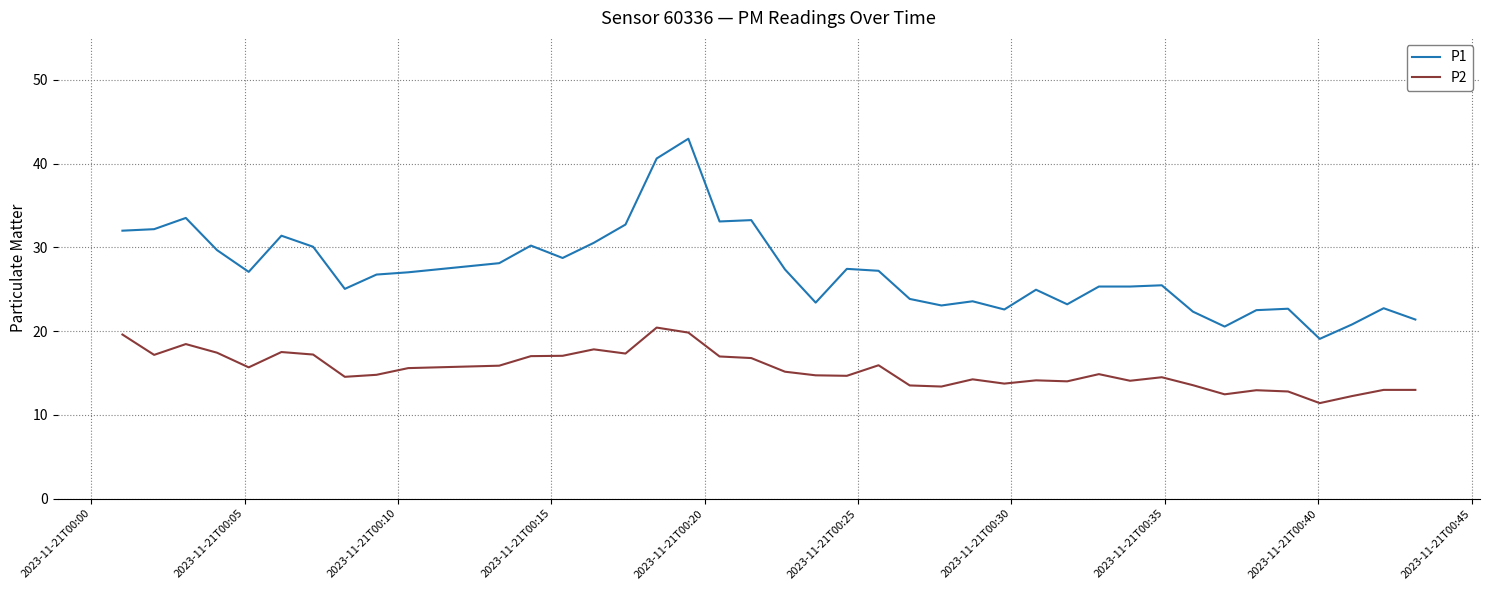

What is the smallest value displayed?

11.4